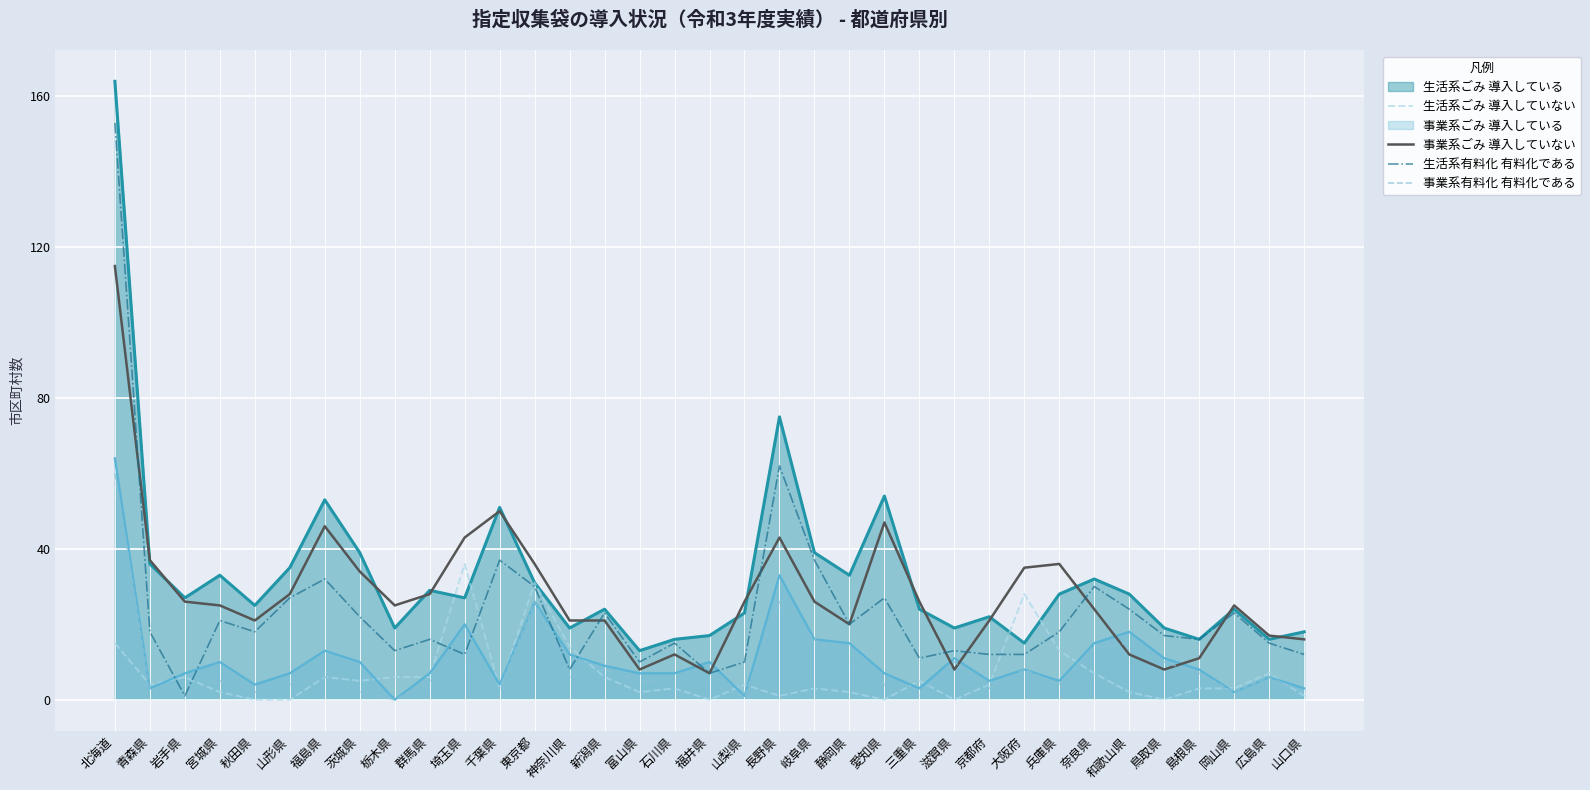

What is the label of the 11th point from the left?

埼玉県